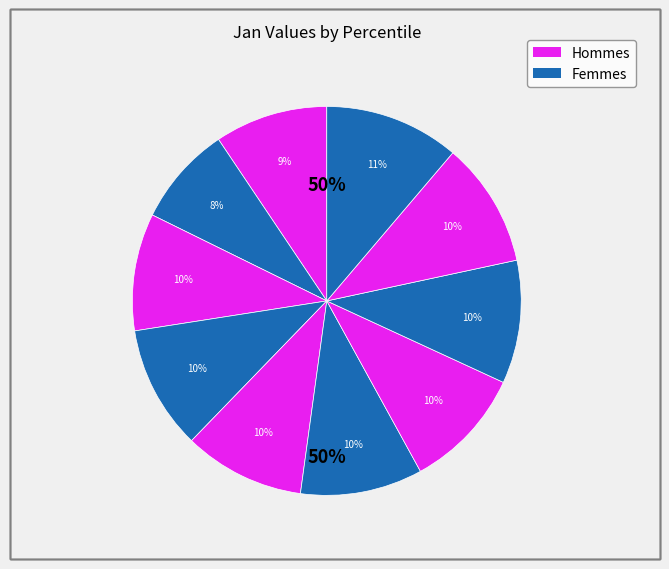

The pct25 slice represents 1% of the pie. True or false?

False